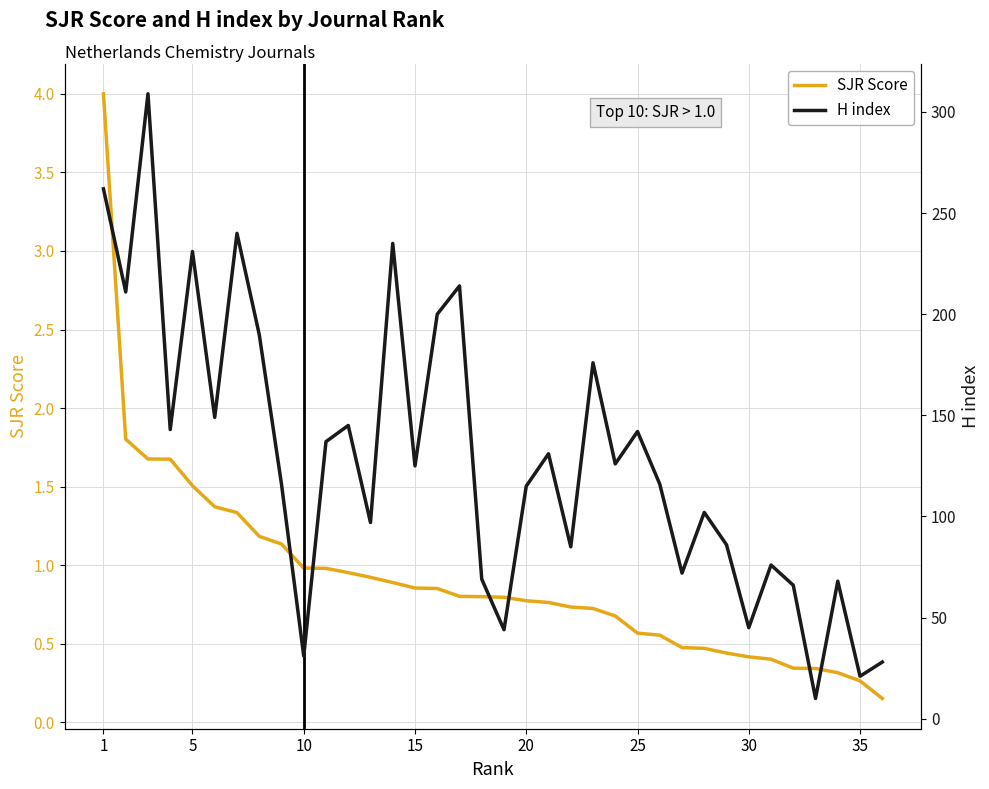

The value of SJR Score at 25 is 0.9. True or false?

False